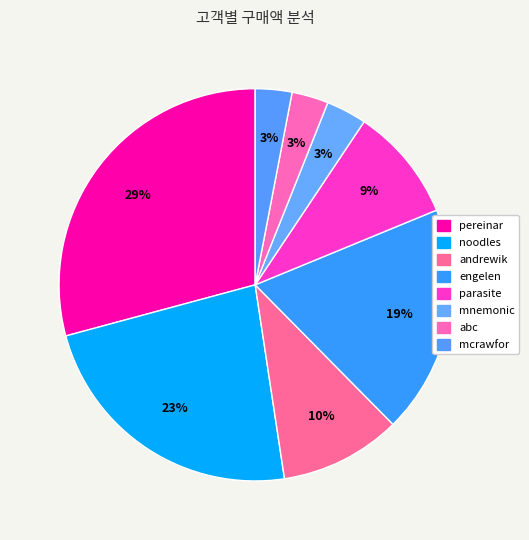

Count the number of slices in the pie.

8